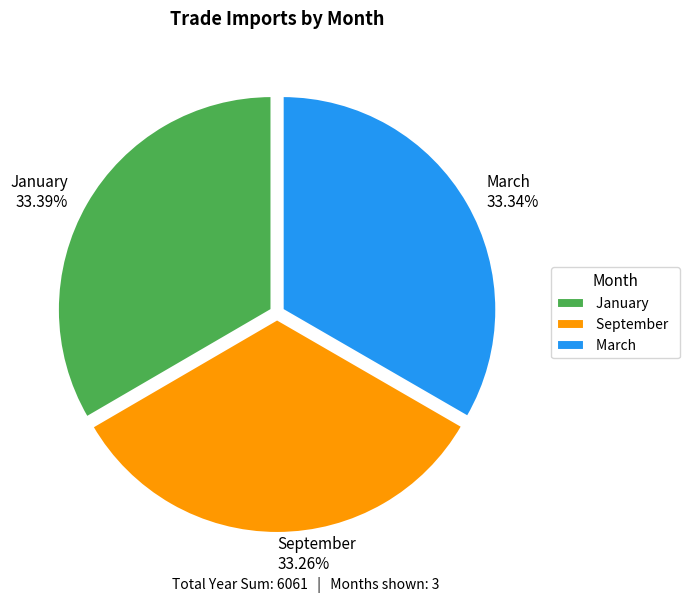

How much of the chart is everything except March?

66.7%